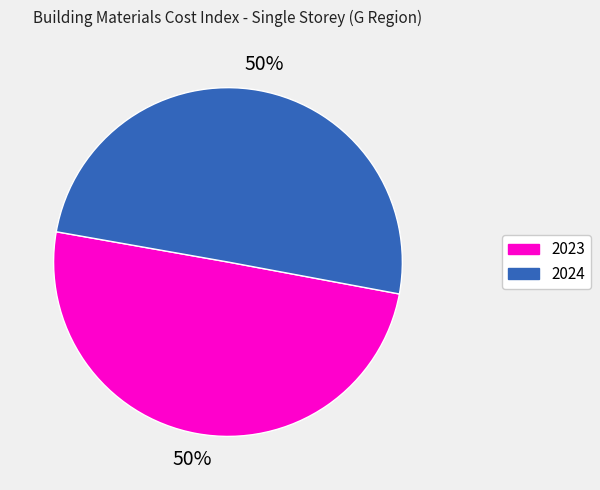

To the nearest percent, what is the average slice percentage?

50%